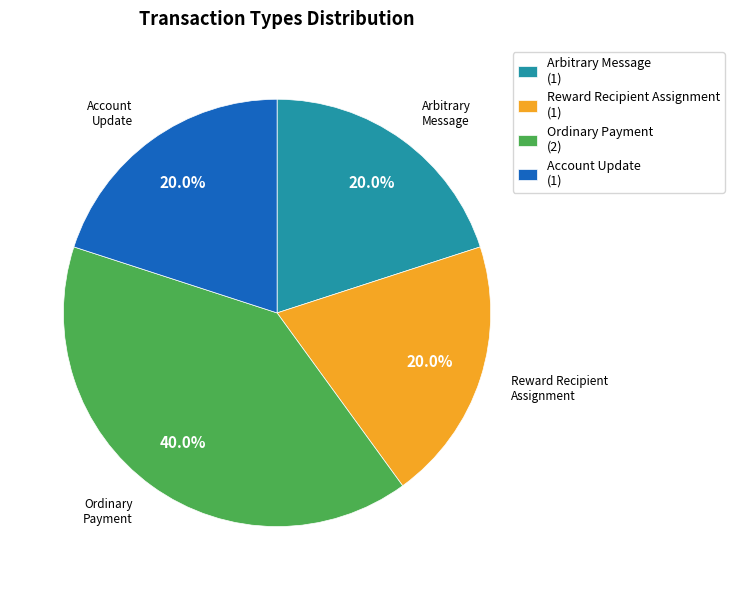

Approximately how many times larger is the value at Ordinary Payment (2) compared to Arbitrary Message (1)?

2.0